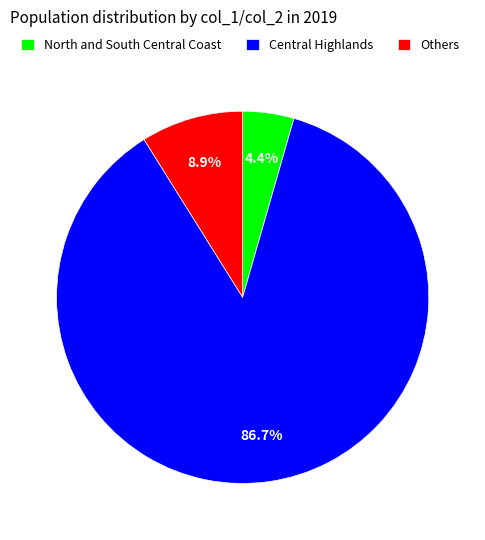

What is the total percentage of North and South Central Coast and Others?

13.3%